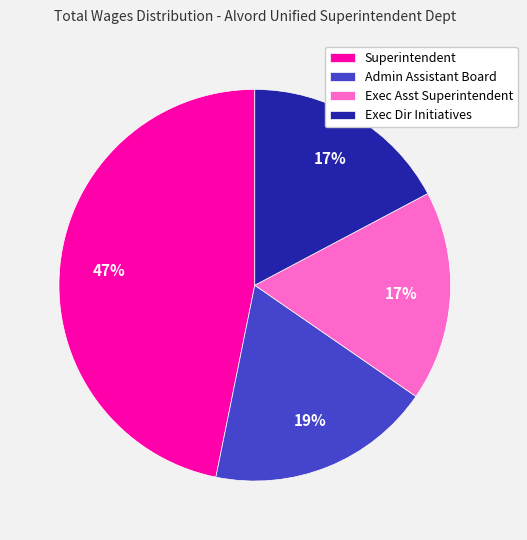

Is the sum of Superintendent and Exec Asst Superintendent greater than half?

Yes